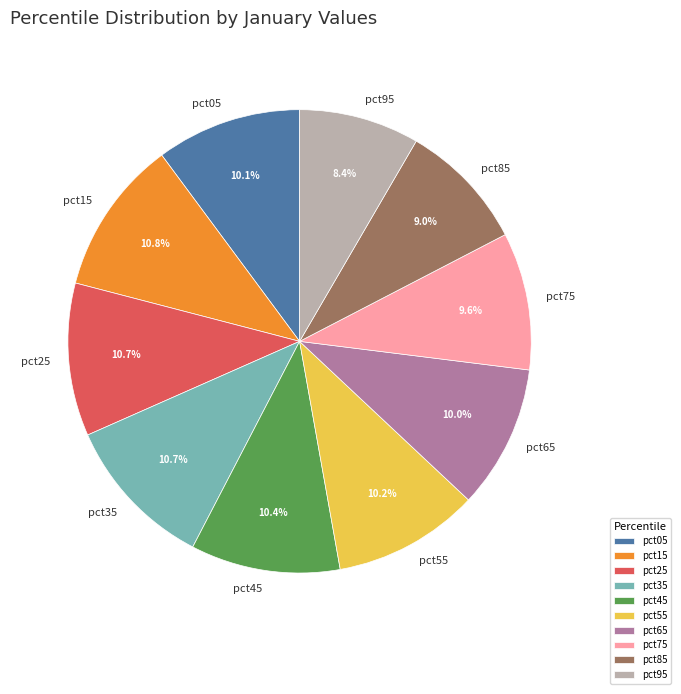

Does pct05 represent more than half of the total?

No